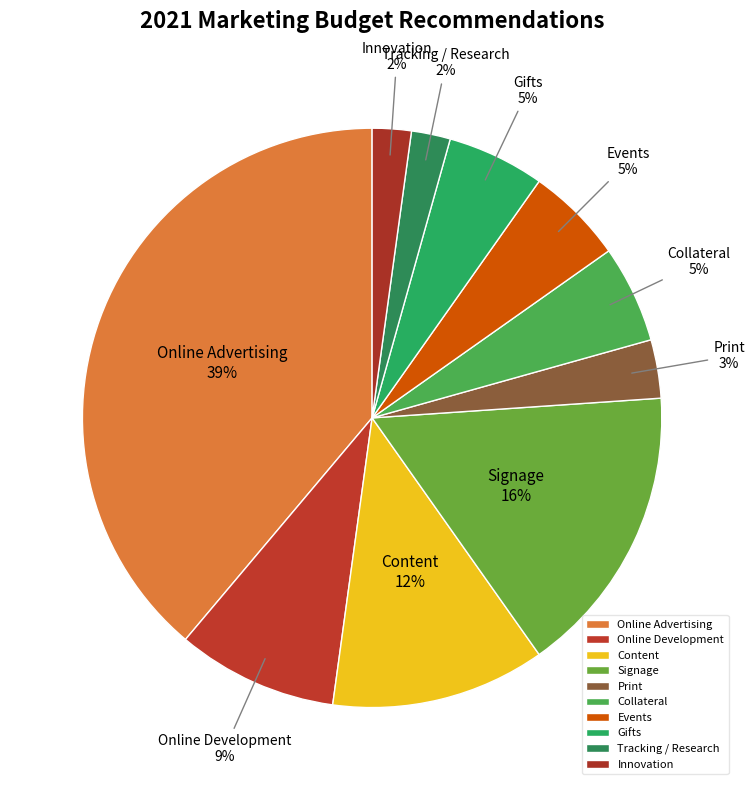

Does Innovation represent more than half of the total?

No